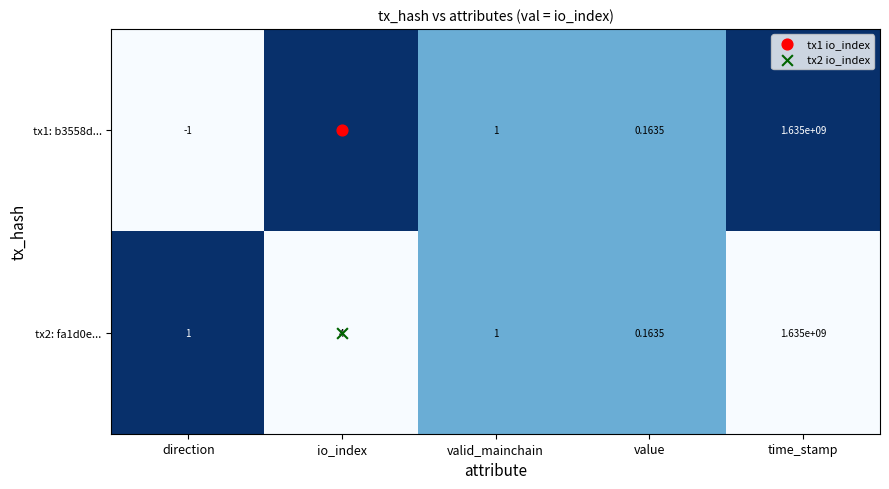

At which label does tx1: b3558d... first exceed 1?

io_index